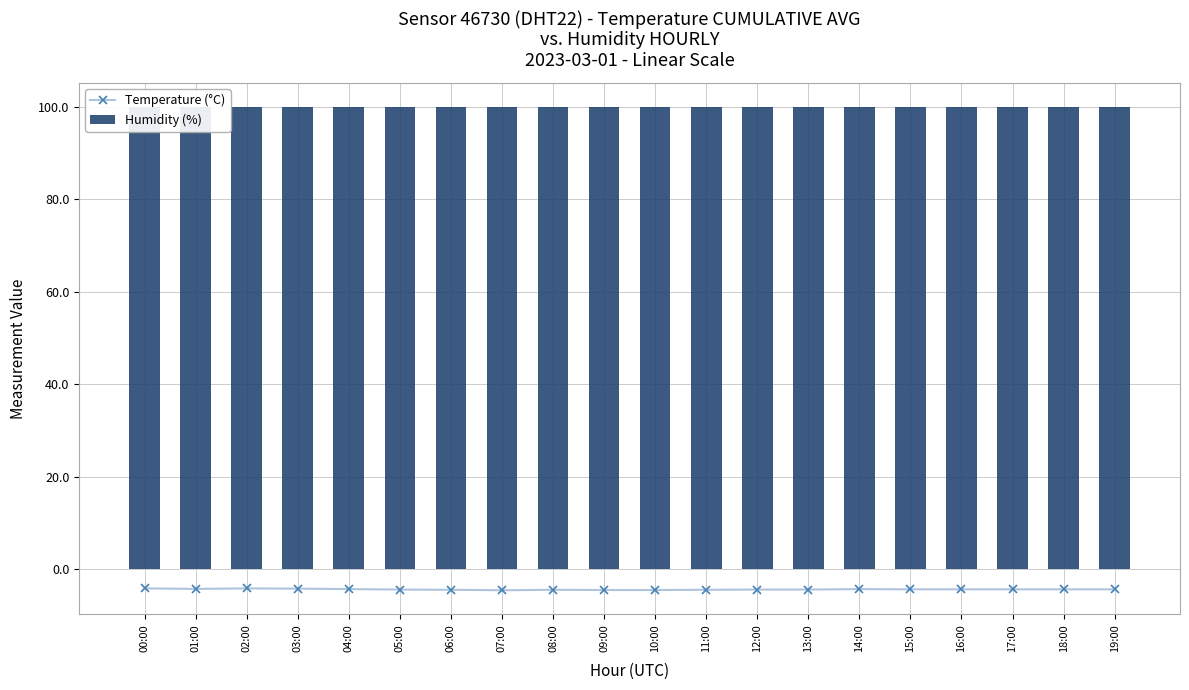

List the labels in order of Temperature (°C) value, smallest first.

07:00, 09:00, 10:00, 06:00, 08:00, 11:00, 05:00, 12:00, 13:00, 15:00, 16:00, 17:00, 18:00, 19:00, 04:00, 14:00, 01:00, 03:00, 00:00, 02:00